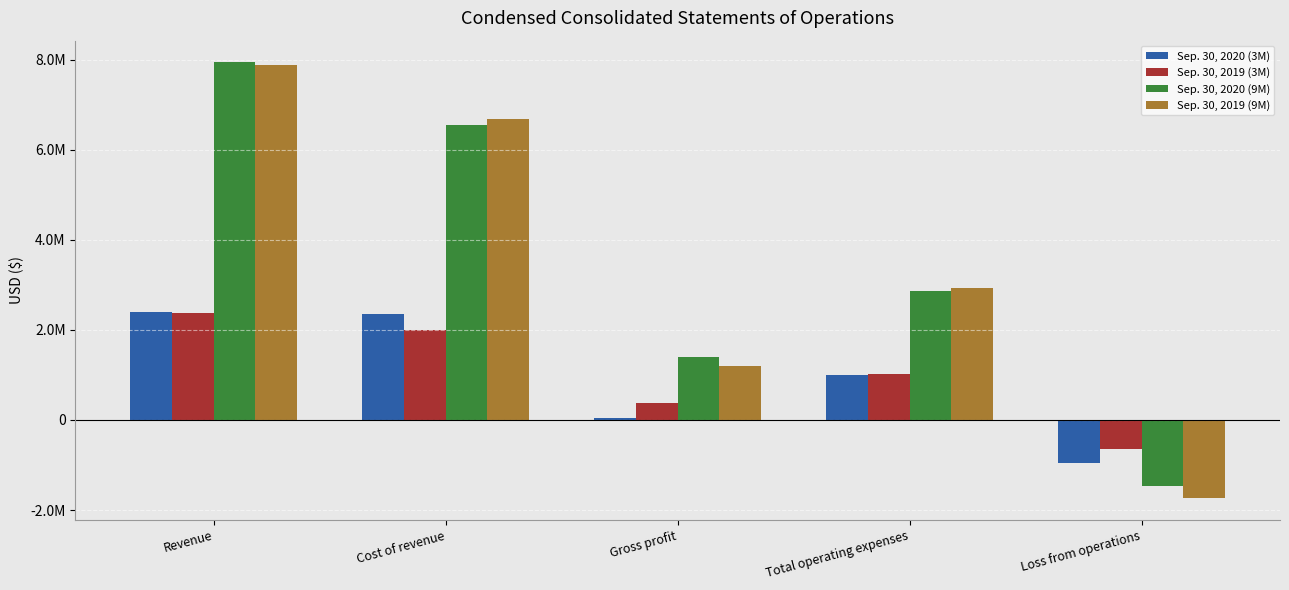

At which label does Sep. 30, 2019 (9M) reach its minimum?

Loss from operations